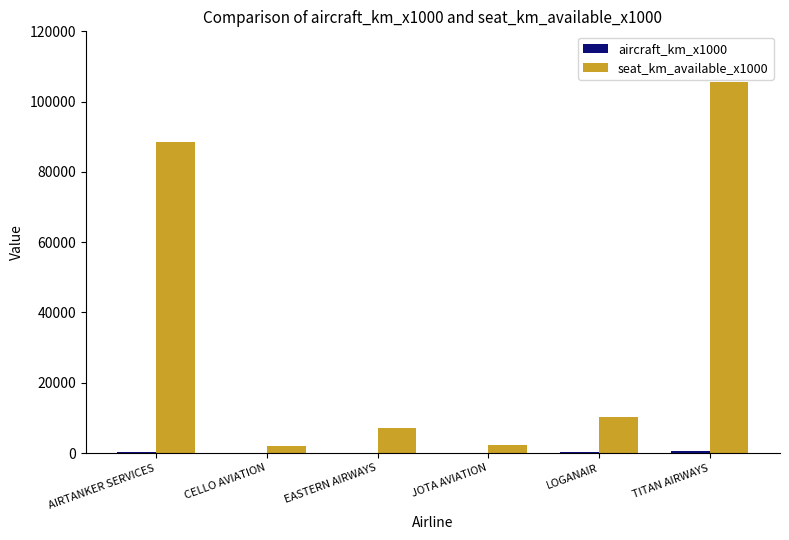

What is the maximum value shown in the chart?

105624